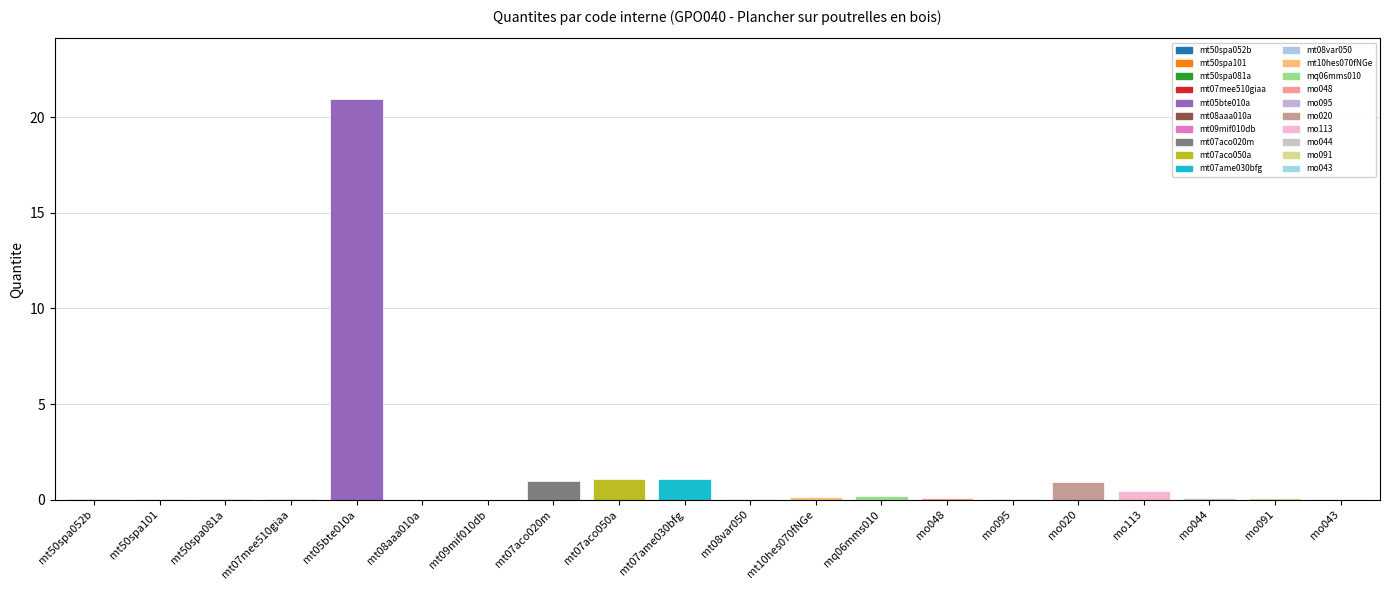

What is the average value?

1.3